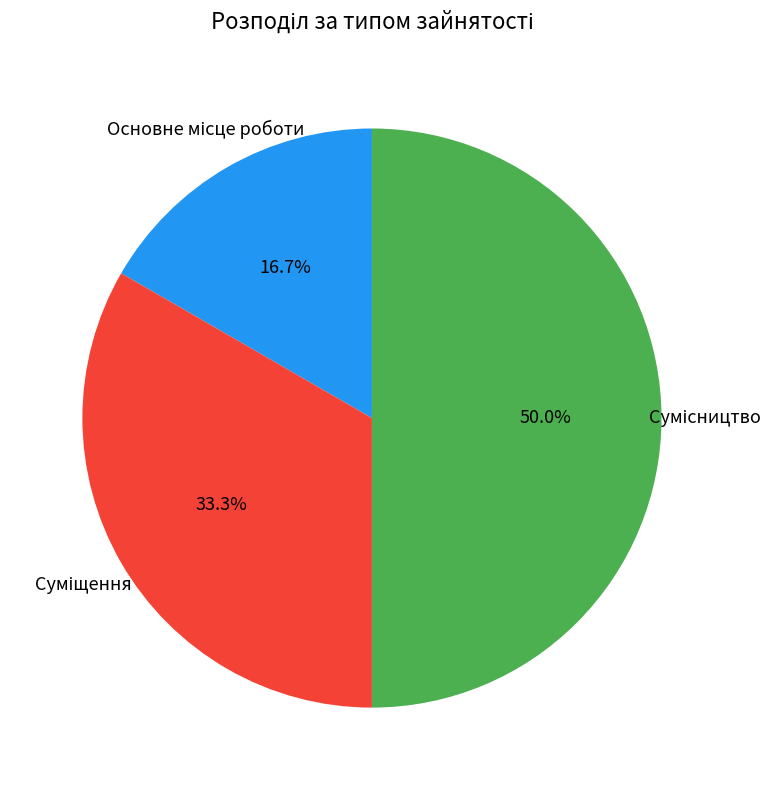

Count the number of slices in the pie.

3